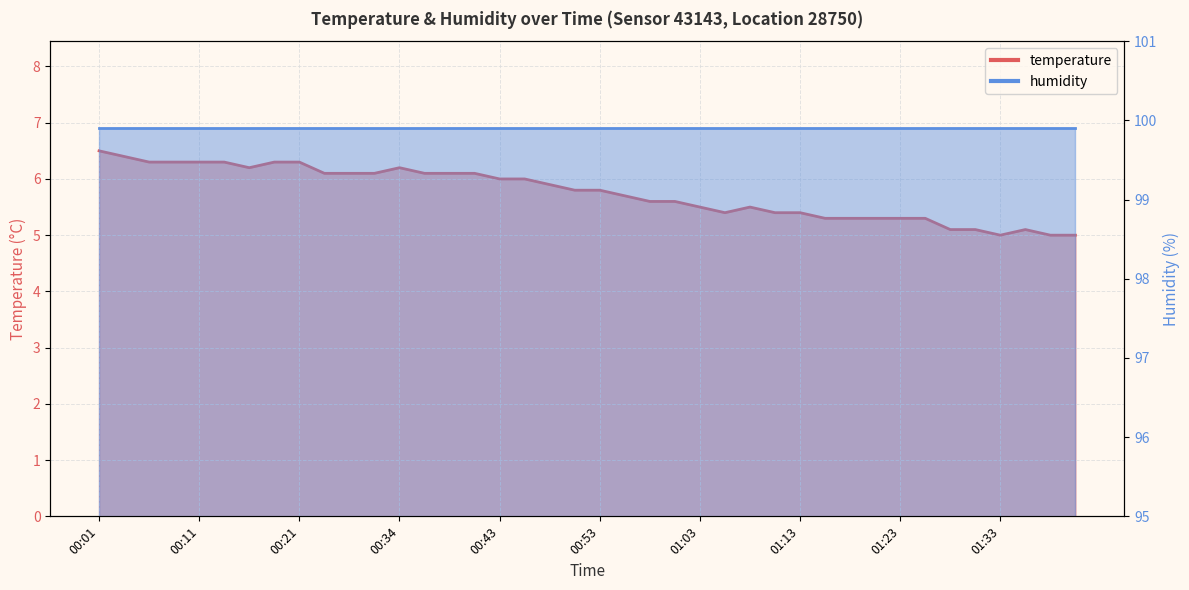

What is the minimum value shown in the chart?

5.0